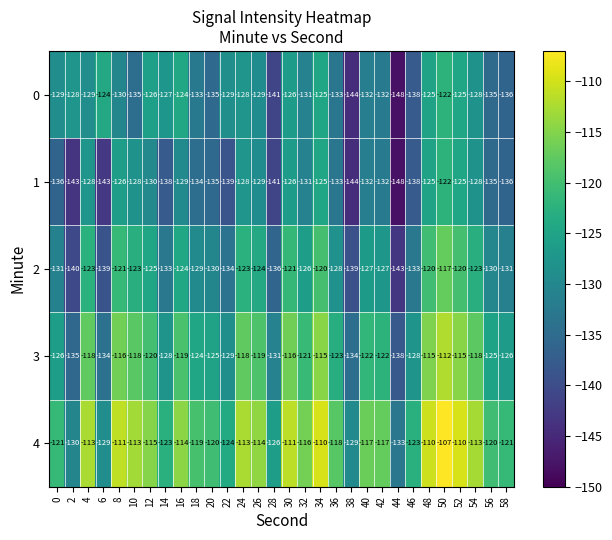

Which category has the lowest value in the 3 series?

44